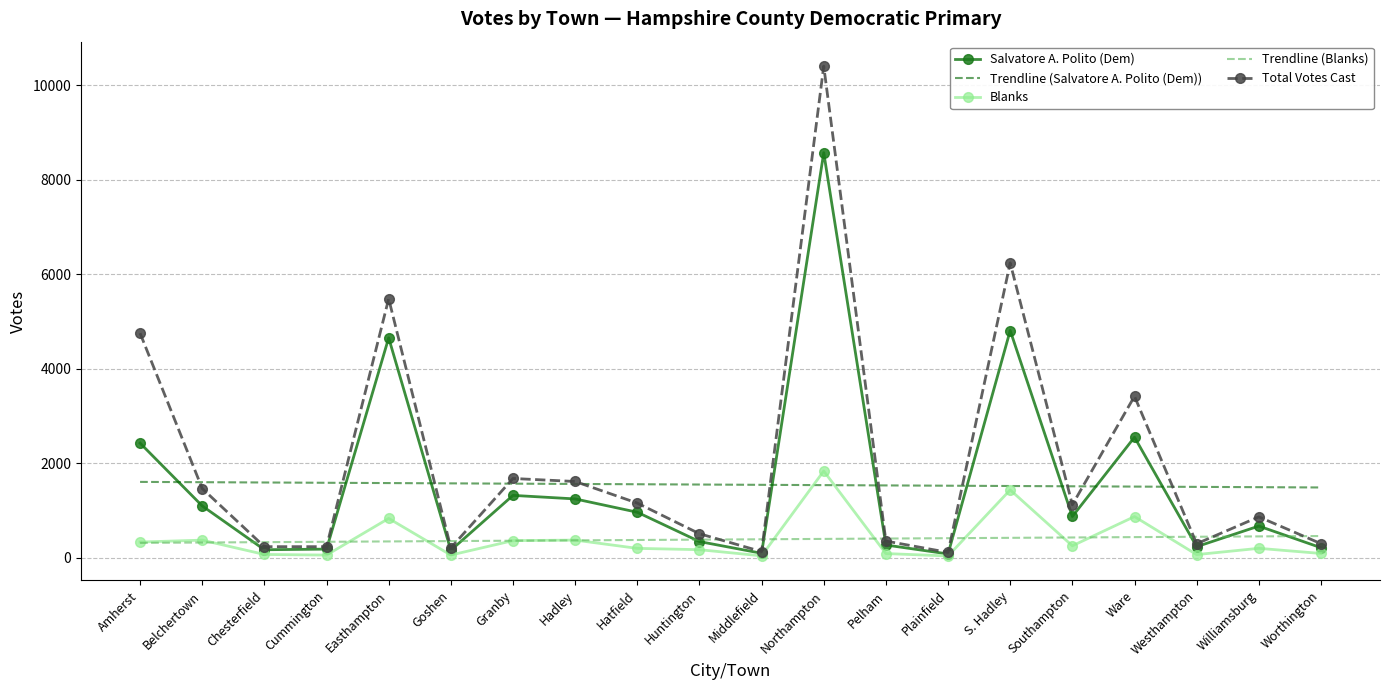

Which series has the largest total across all categories?

Total Votes Cast